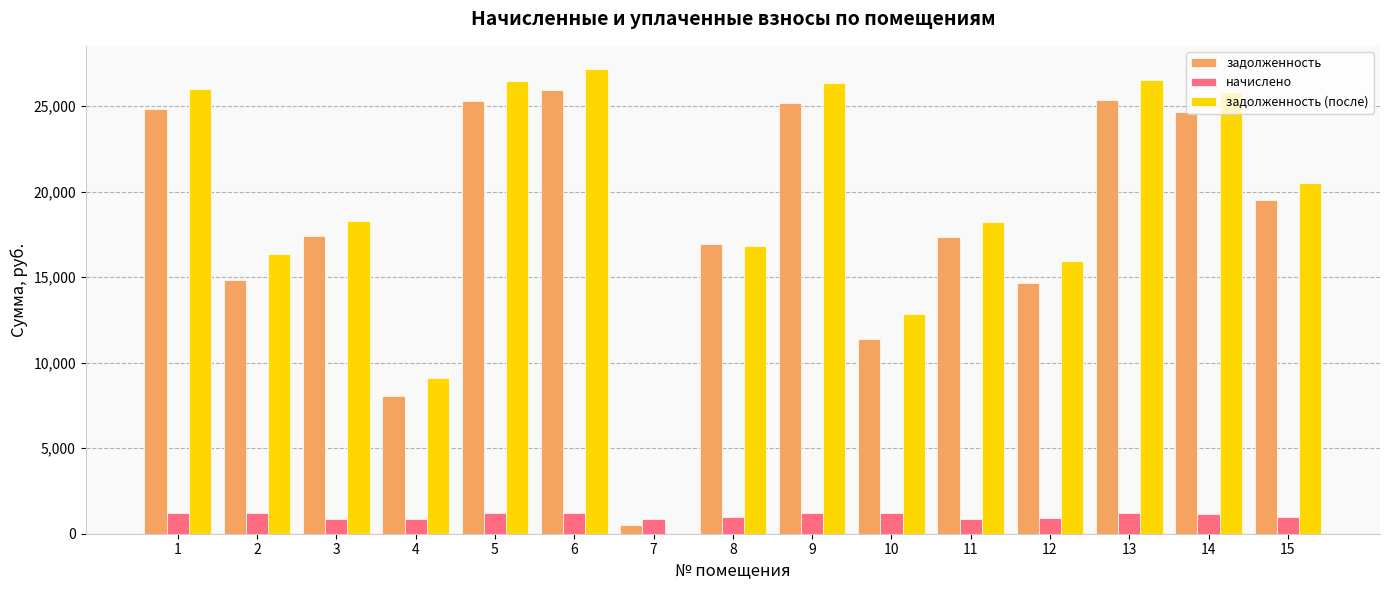

True or false: задолженность has a value of 16665.5 at 5.

False